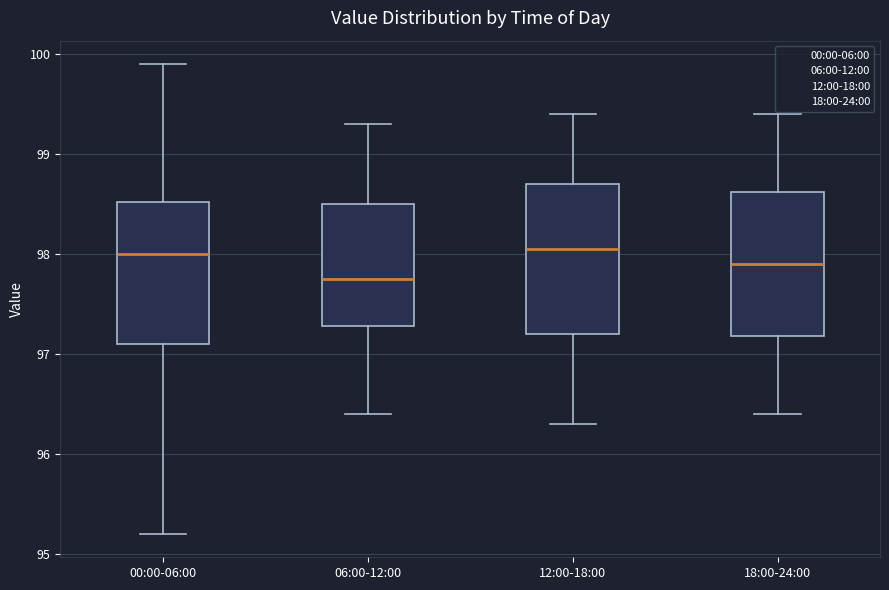

Reading left to right, transcribe this box plot: for each box, give where its median line is, the range the box spans, and where its two whiskers end, as read against the y-axis. The values are not printed on the chart, so give them approximately, as read against the axis.

00:00-06:00: median 98.0, box 97.1 to 98.5, whiskers 95.2 to 99.9
06:00-12:00: median 97.8, box 97.3 to 98.5, whiskers 96.4 to 99.3
12:00-18:00: median 98.1, box 97.2 to 98.7, whiskers 96.3 to 99.4
18:00-24:00: median 97.9, box 97.2 to 98.6, whiskers 96.4 to 99.4